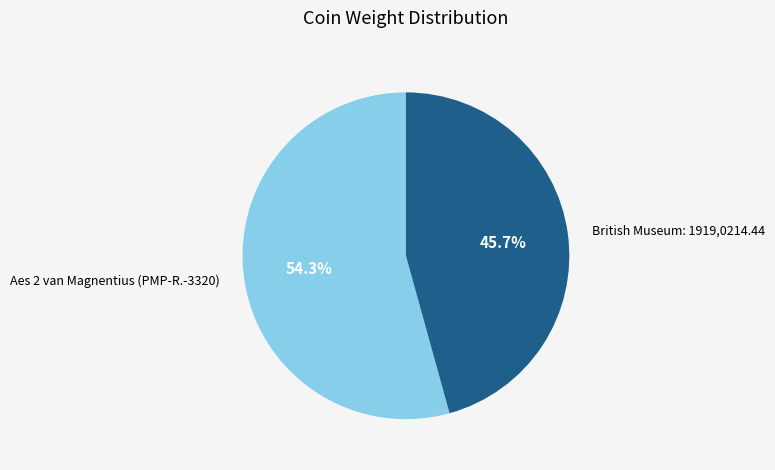

How many segments does this pie chart have?

2